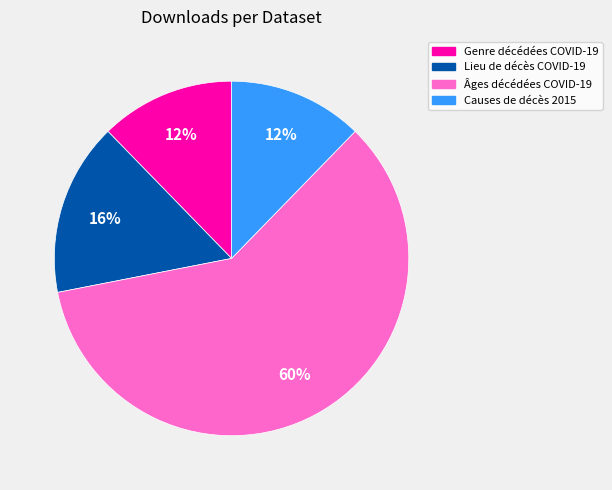

Is there any slice that represents more than half of the pie?

Yes